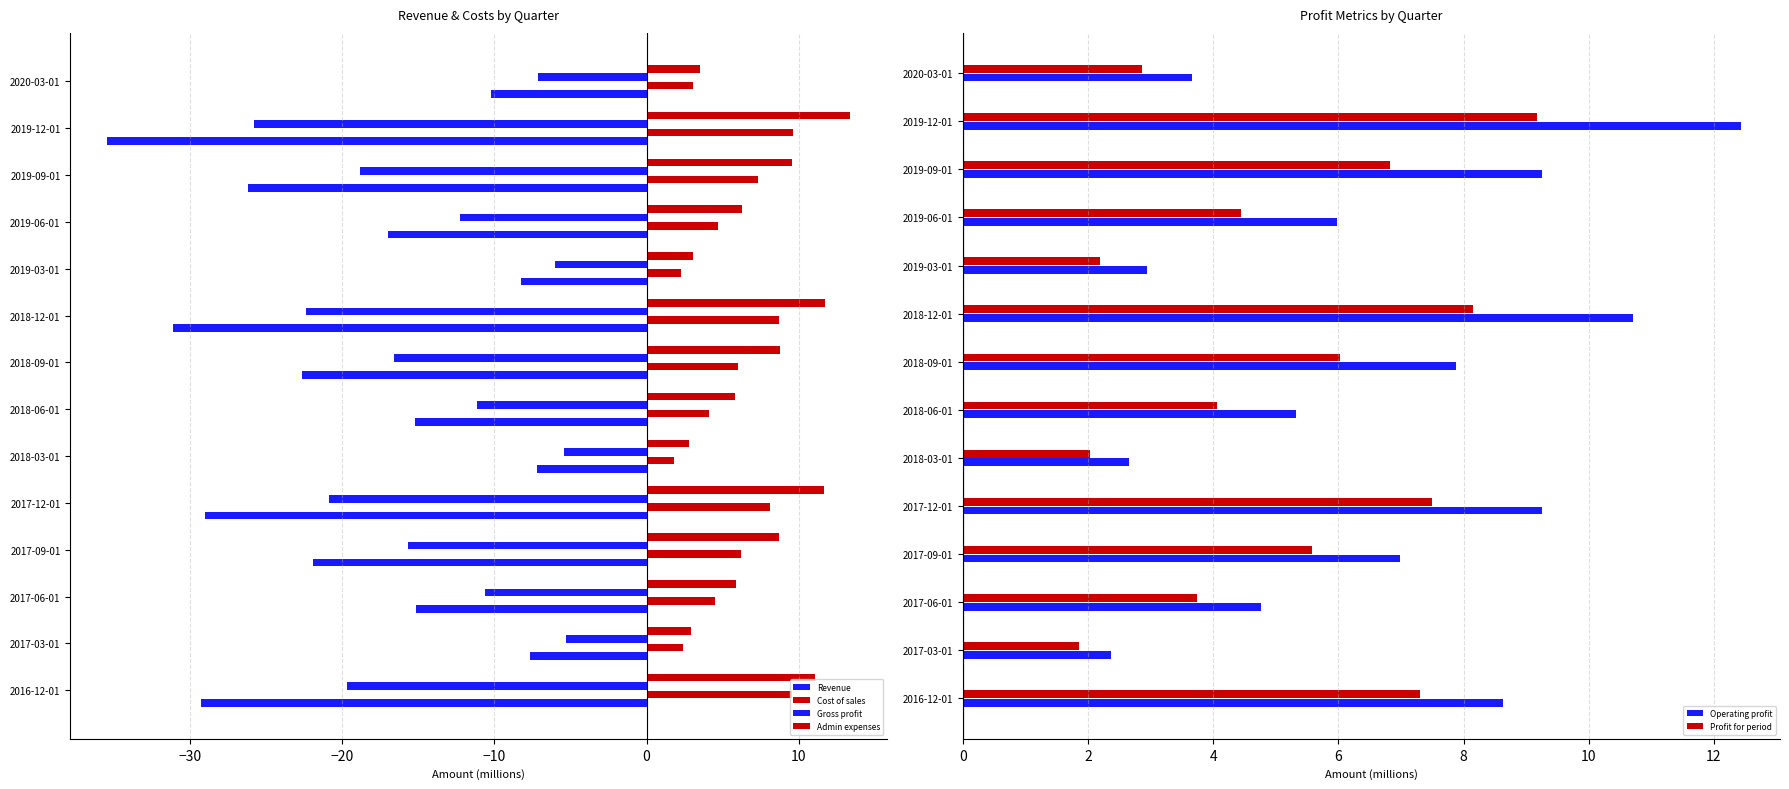

List the series in order of their peak value, lowest first.

Revenue, Gross profit, Profit for period, Cost of sales, Operating profit, Admin expenses